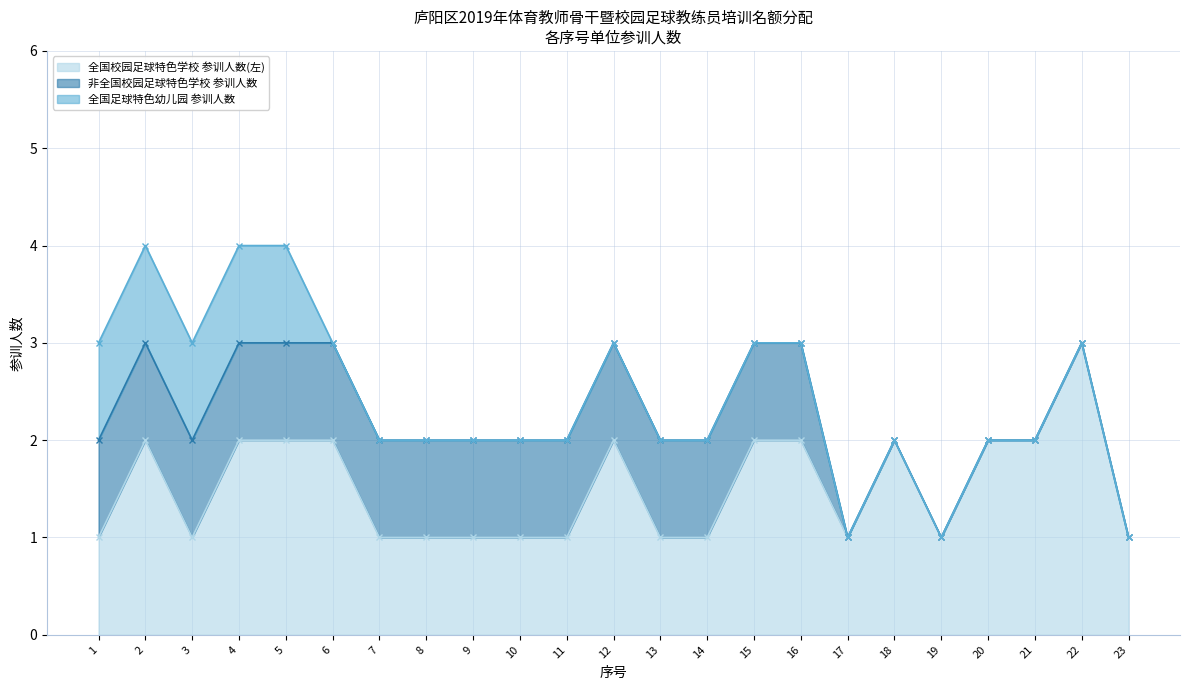

The value of 全国校园足球特色学校 参训人数(左) at 8 is 1. True or false?

True